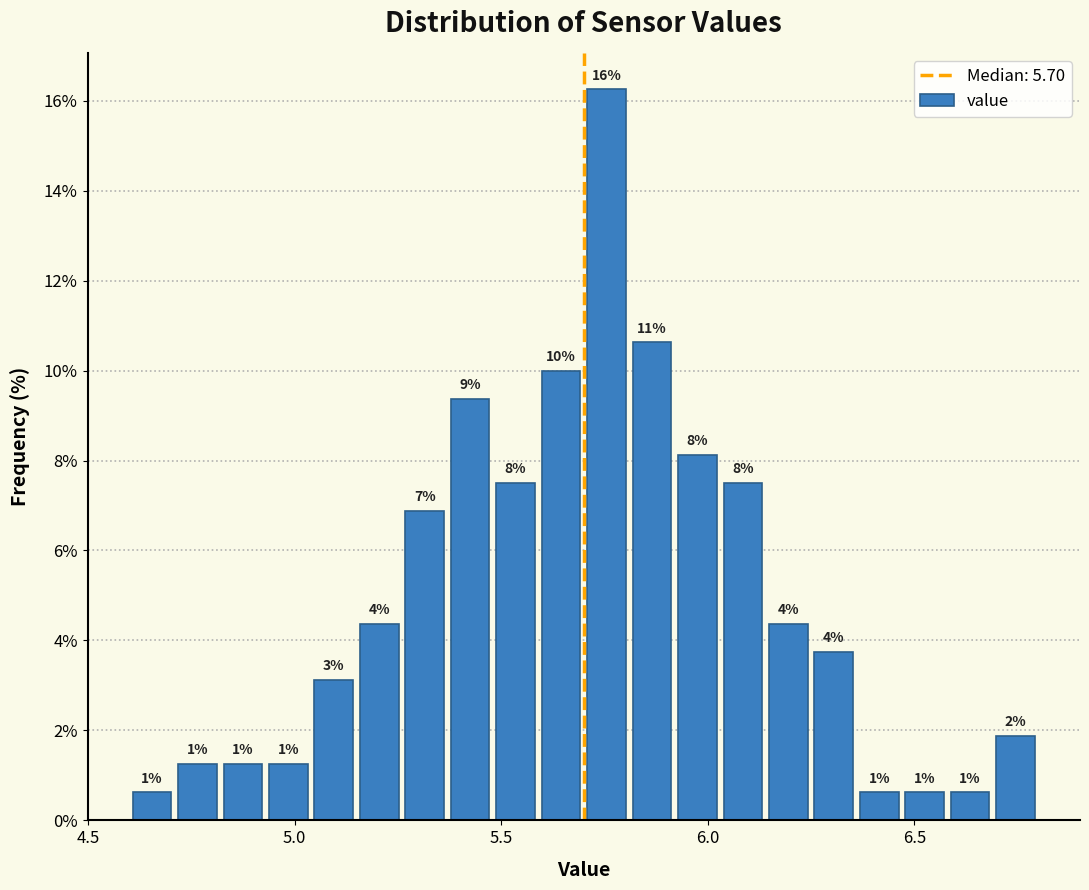

Read against the x-axis, roughly where is the centre of the tallest bar?

5.75